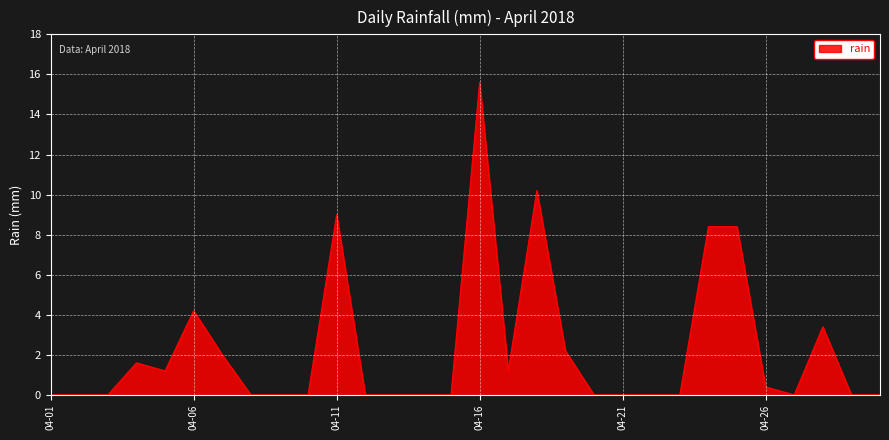

What is the greatest value displayed?

15.6